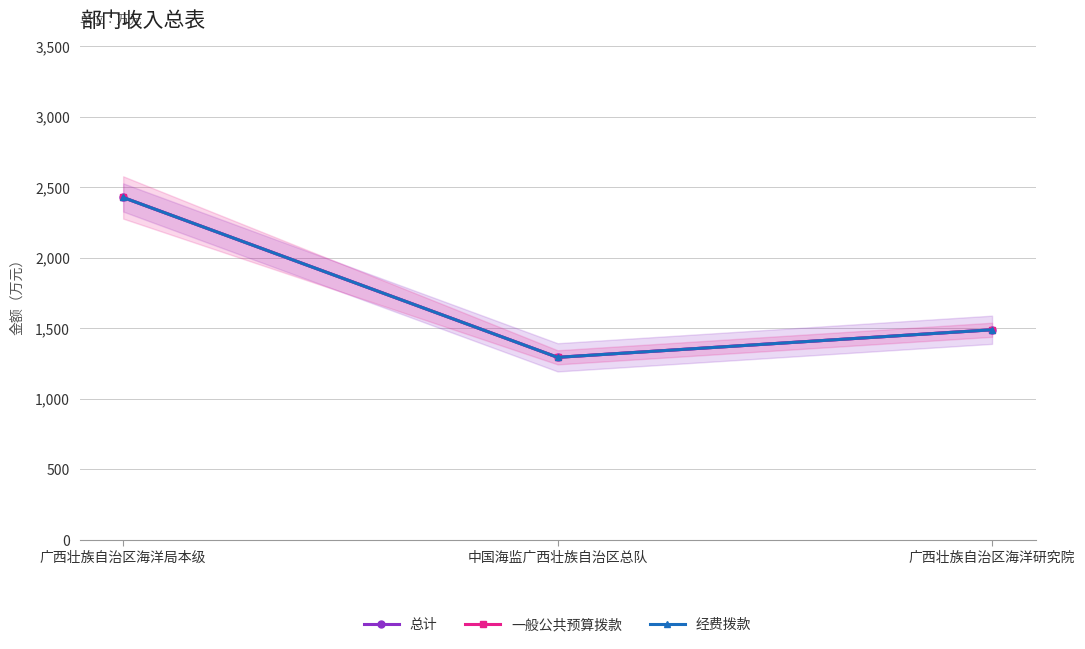

Reading left to right, transcribe all the data shown in this chart.

总计: 2428.5	1295.0	1490.5
一般公共预算拨款: 2428.5	1295.0	1490.5
经费拨款: 2428.5	1295.0	1490.5